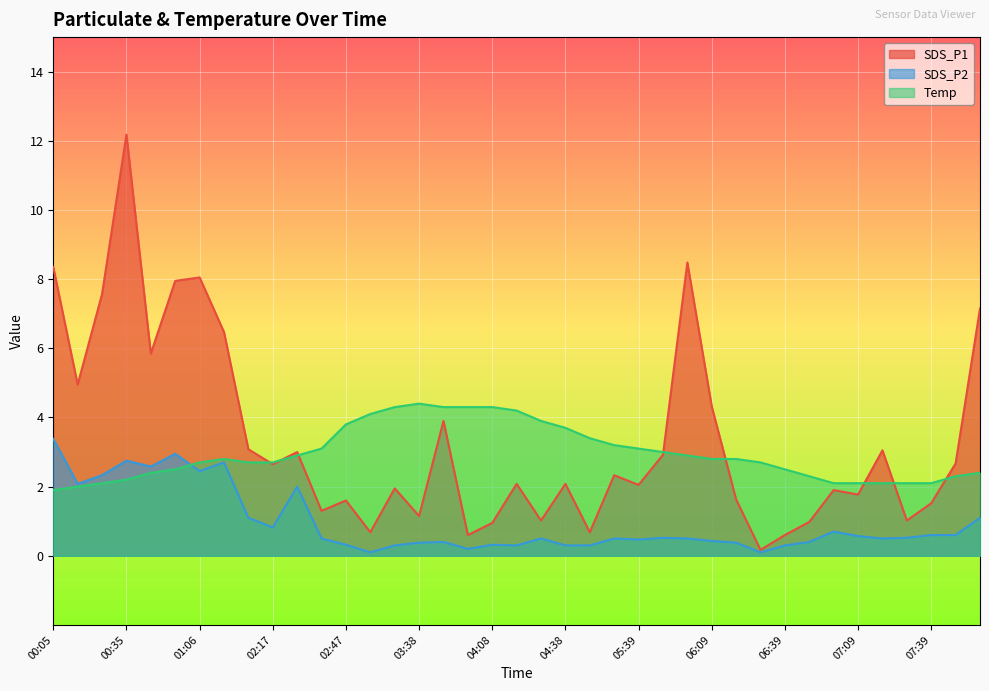

What is the average value of the SDS_P2 series?

1.0